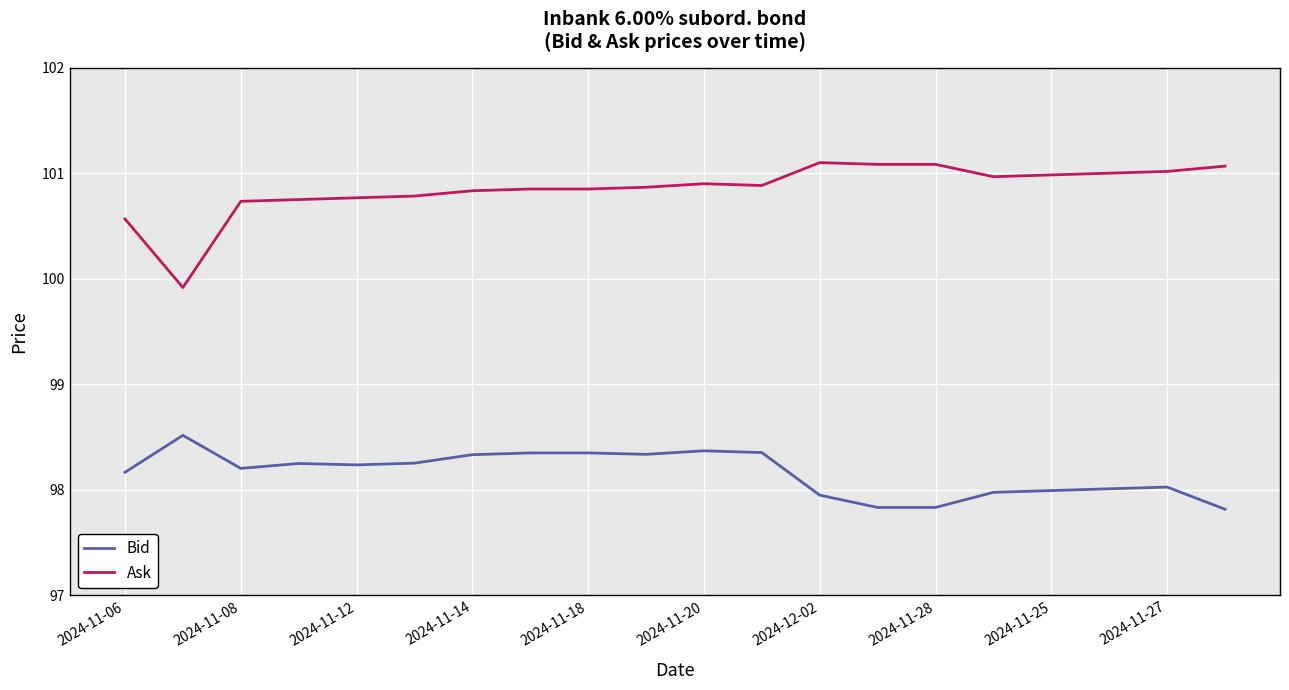

Which series has the largest range (max minus min)?

Ask